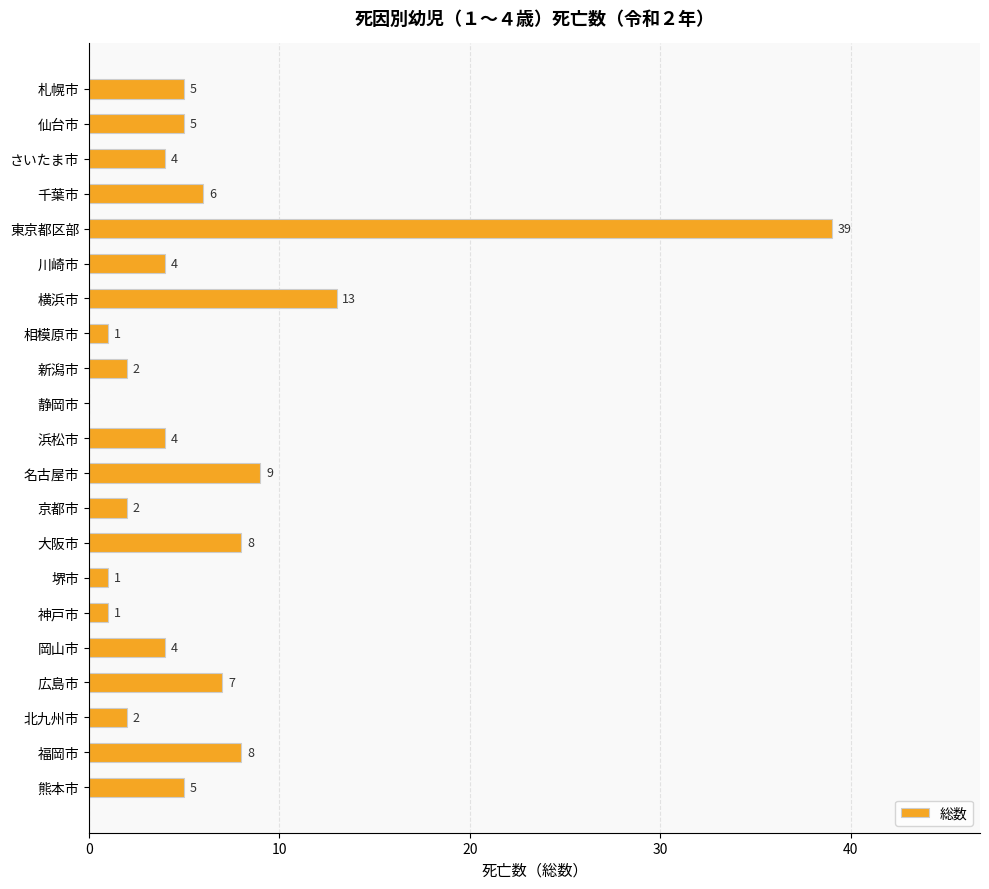

Between 福岡市 and 広島市, which is larger?

福岡市